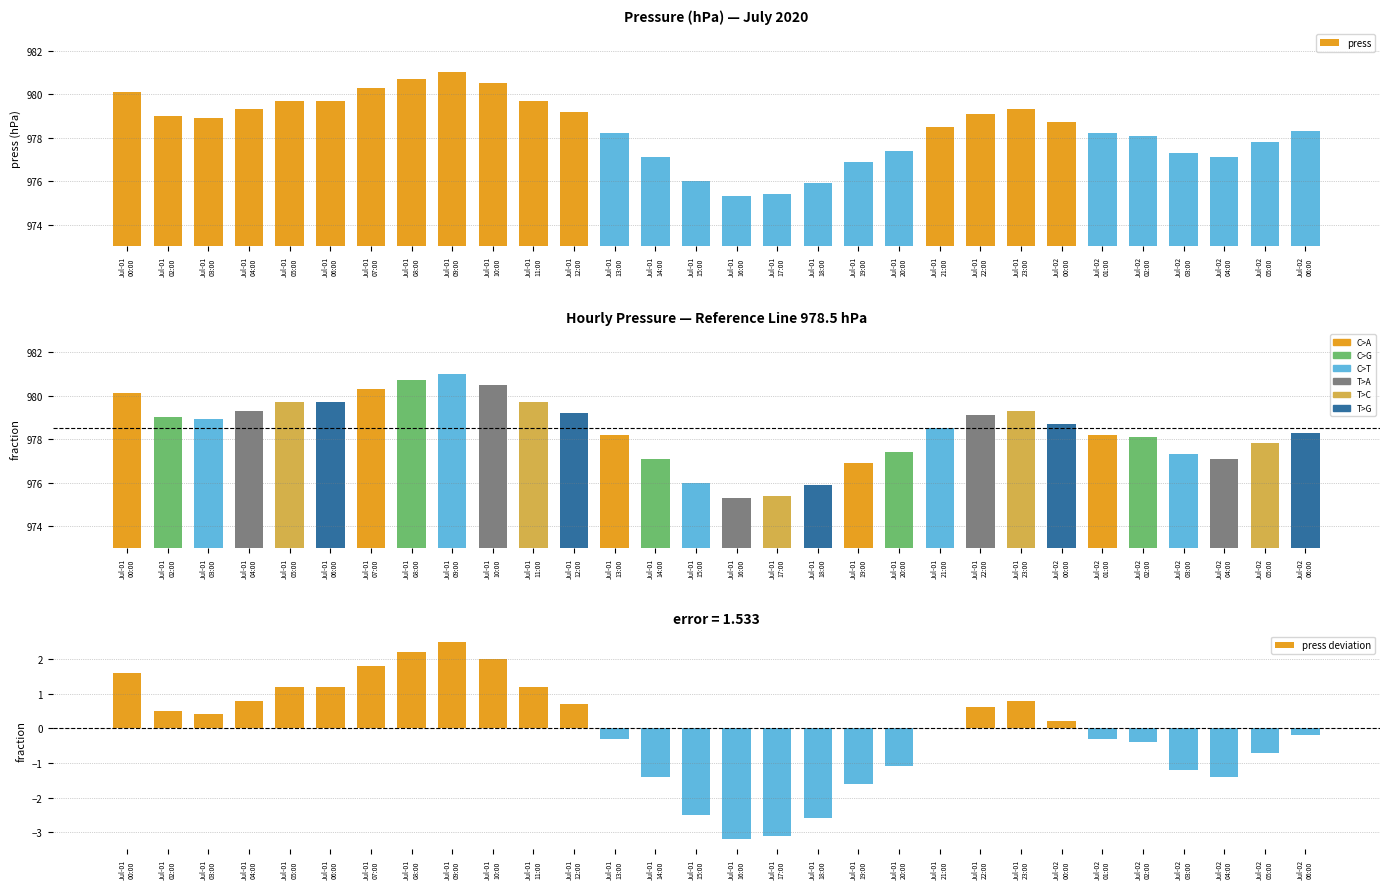

Read the press value at Jul-01
12:00.

979.2